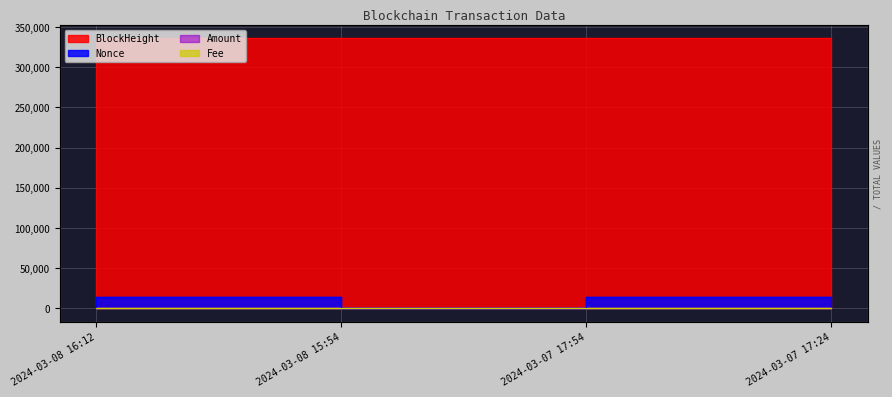

At how many categories does at least one series exceed 160944?

4